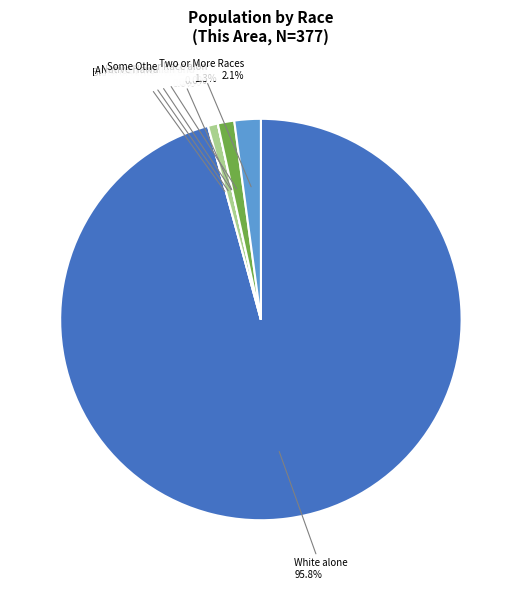

How many segments does this pie chart have?

7